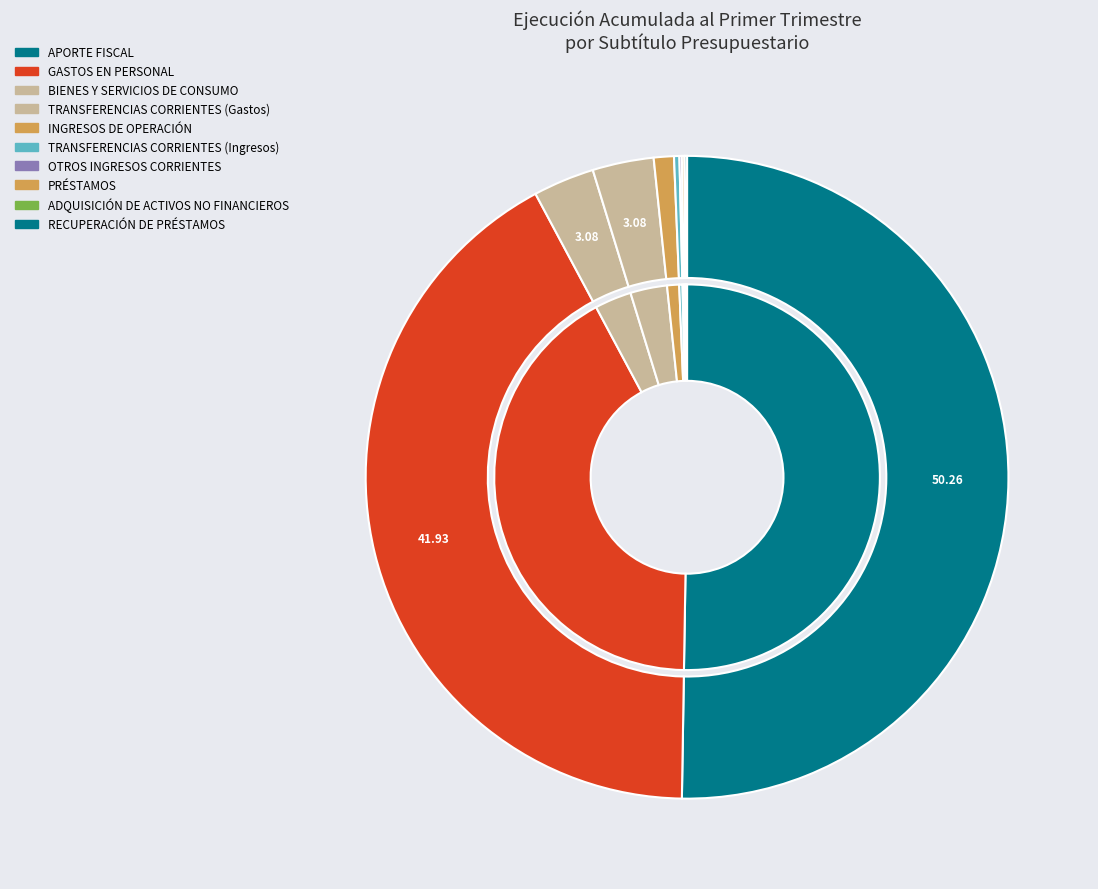

The RECUPERACIÓN DE PRÉSTAMOS slice represents 0% of the pie. True or false?

True